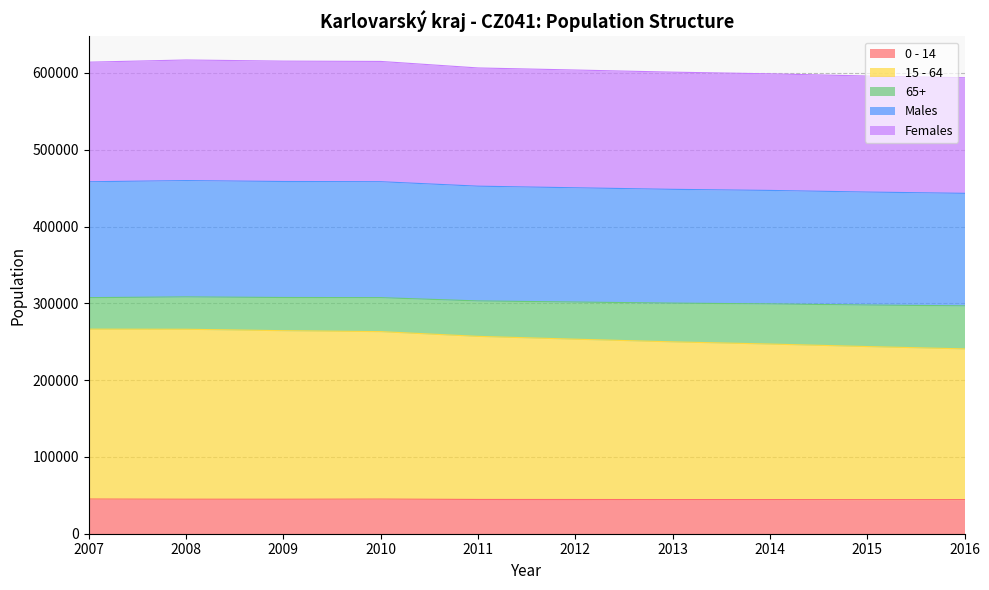

At which category does Females reach its first local peak?

2008